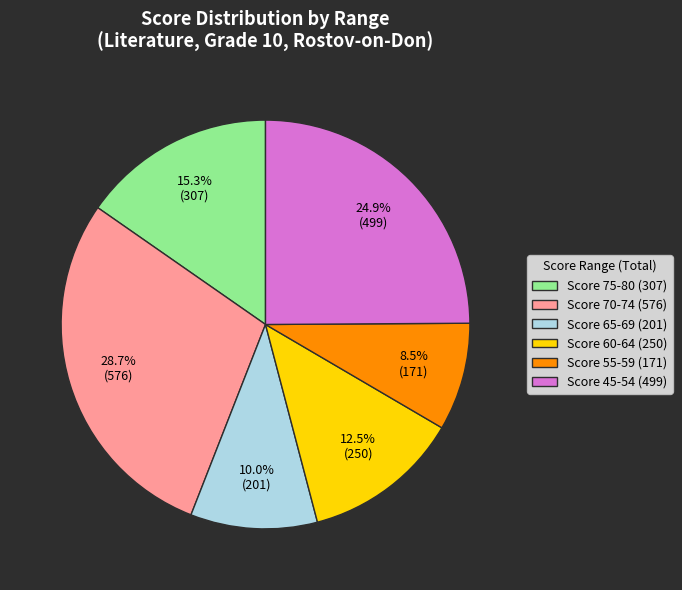

Which category has the biggest portion of the pie?

Score 70-74 (576)